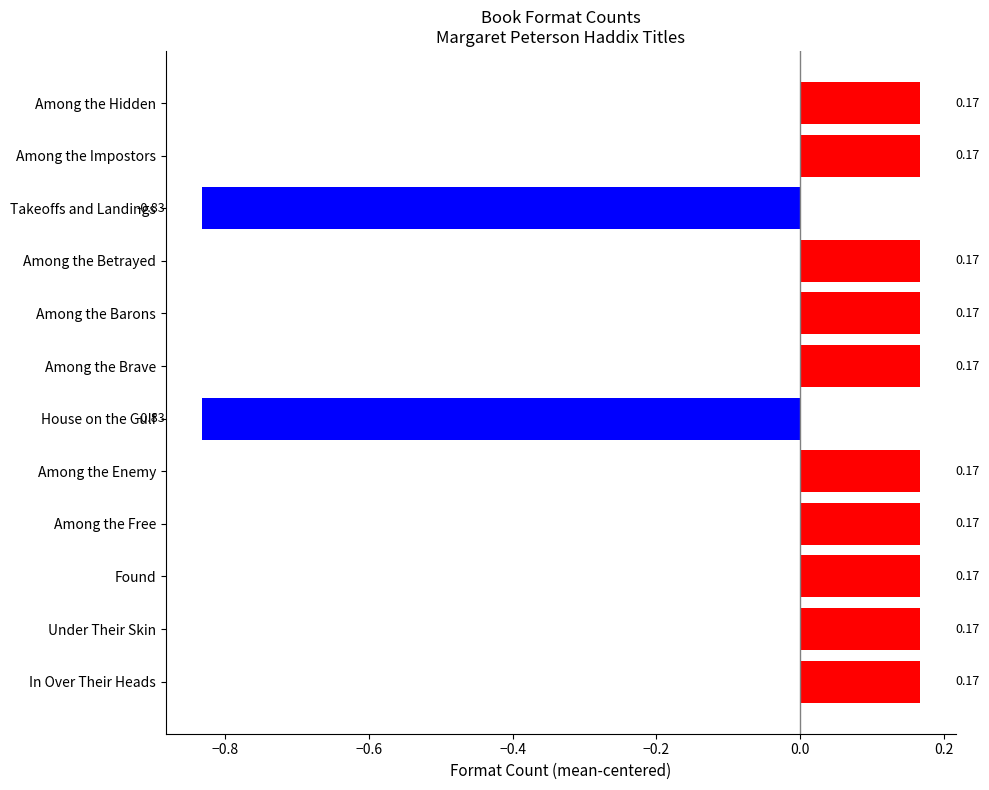

What is the sum of the values at Under Their Skin and Among the Barons?

0.3